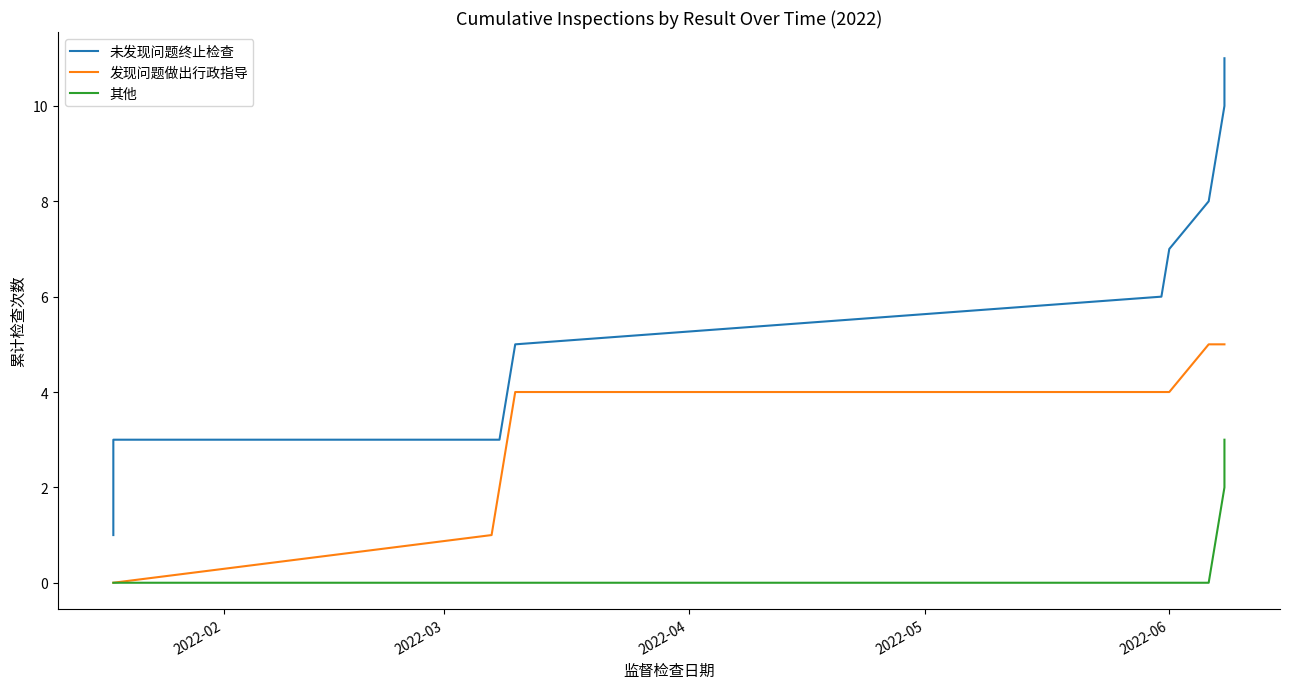

True or false: 未发现问题终止检查 and 发现问题做出行政指导 intersect in this chart.

False